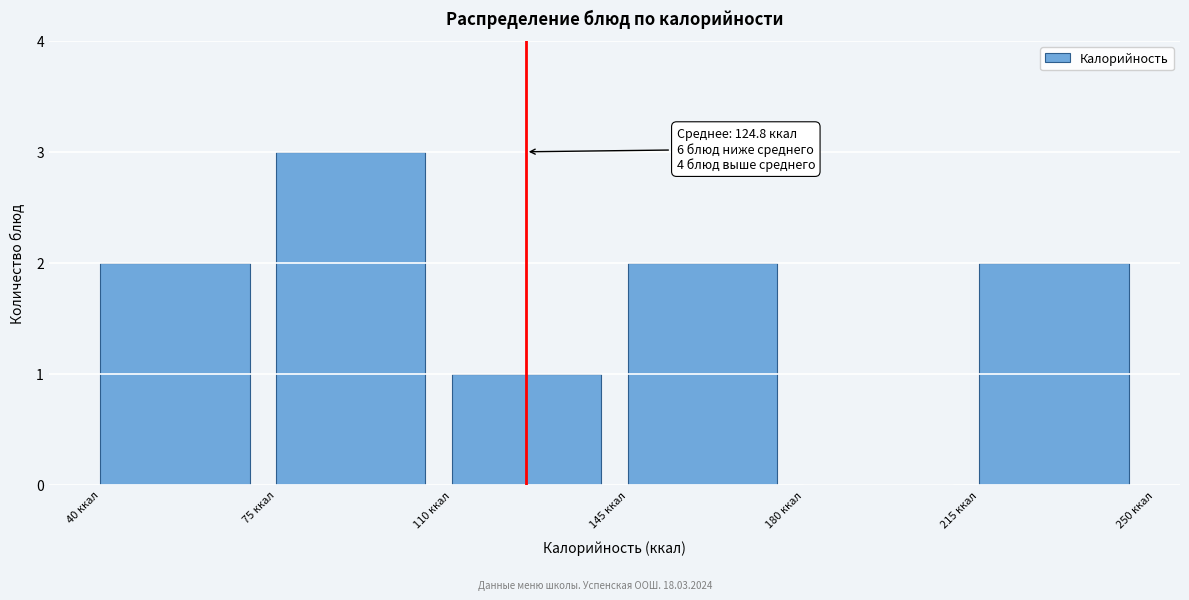

Over which range of the x-axis is the bar tallest?

75 to 110